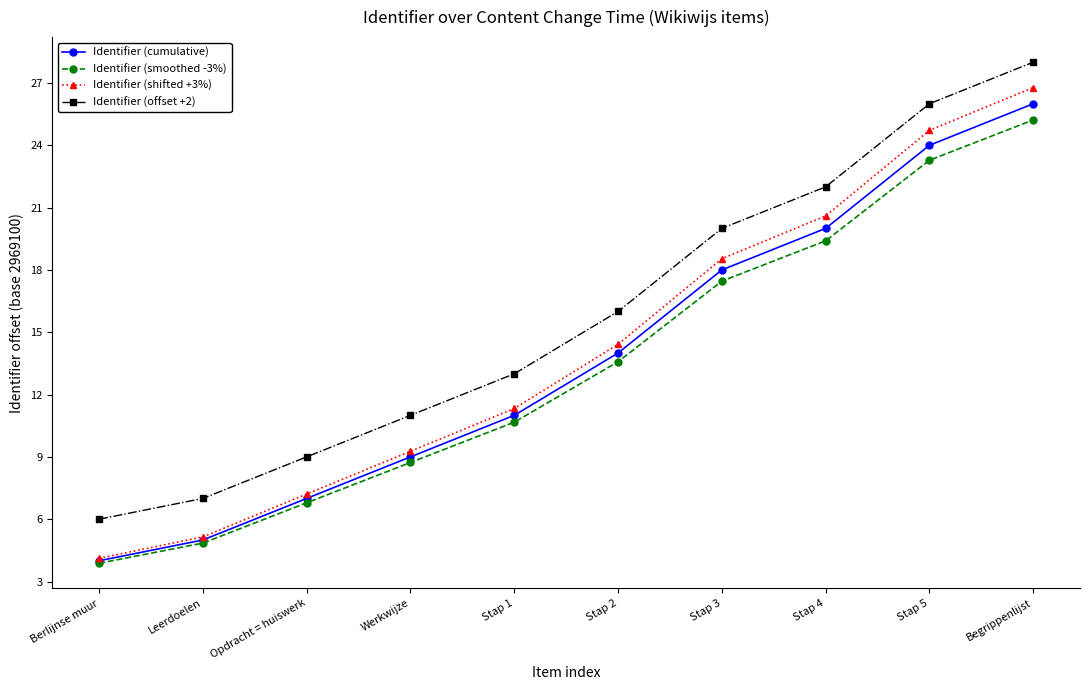

The Identifier (offset +2) series shows 16.0 at Stap 2. True or false?

True